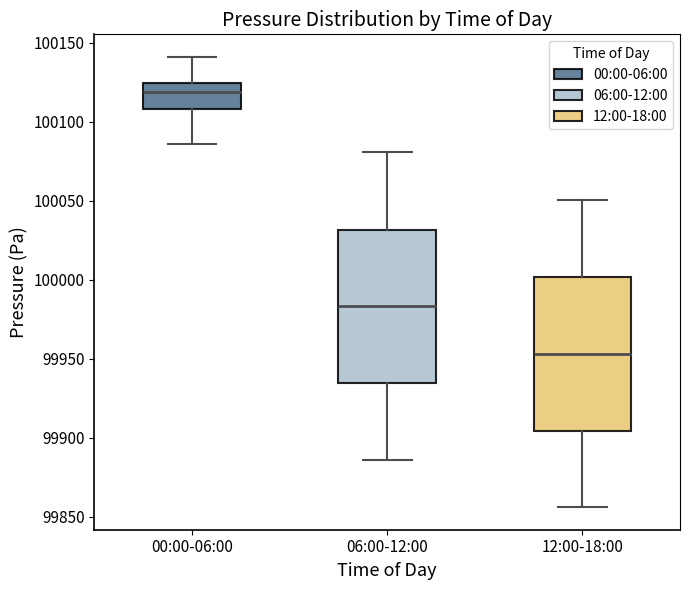

Which box has the highest median line?

00:00-06:00